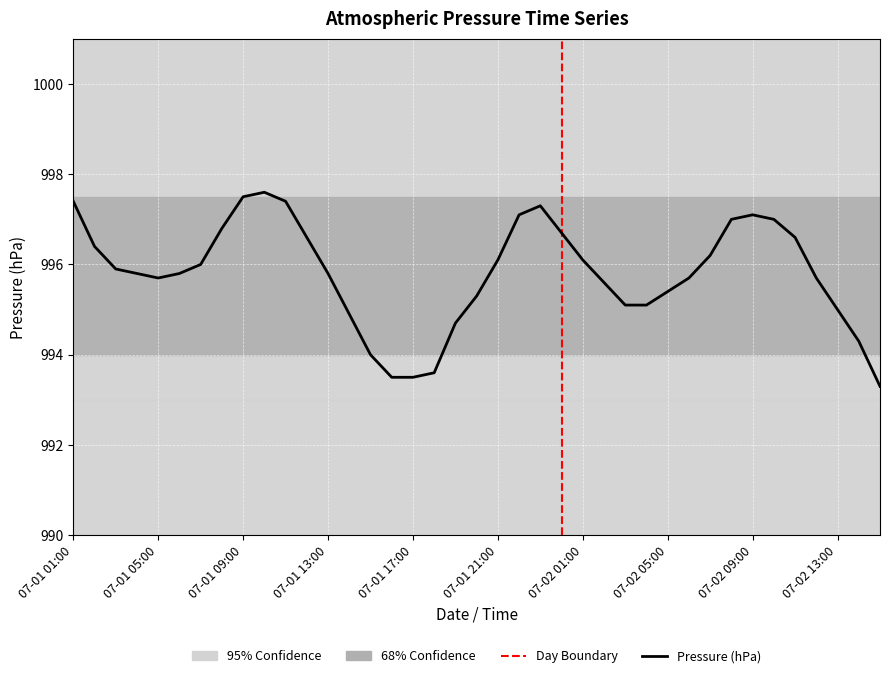

What is the minimum value shown in the chart?

993.3